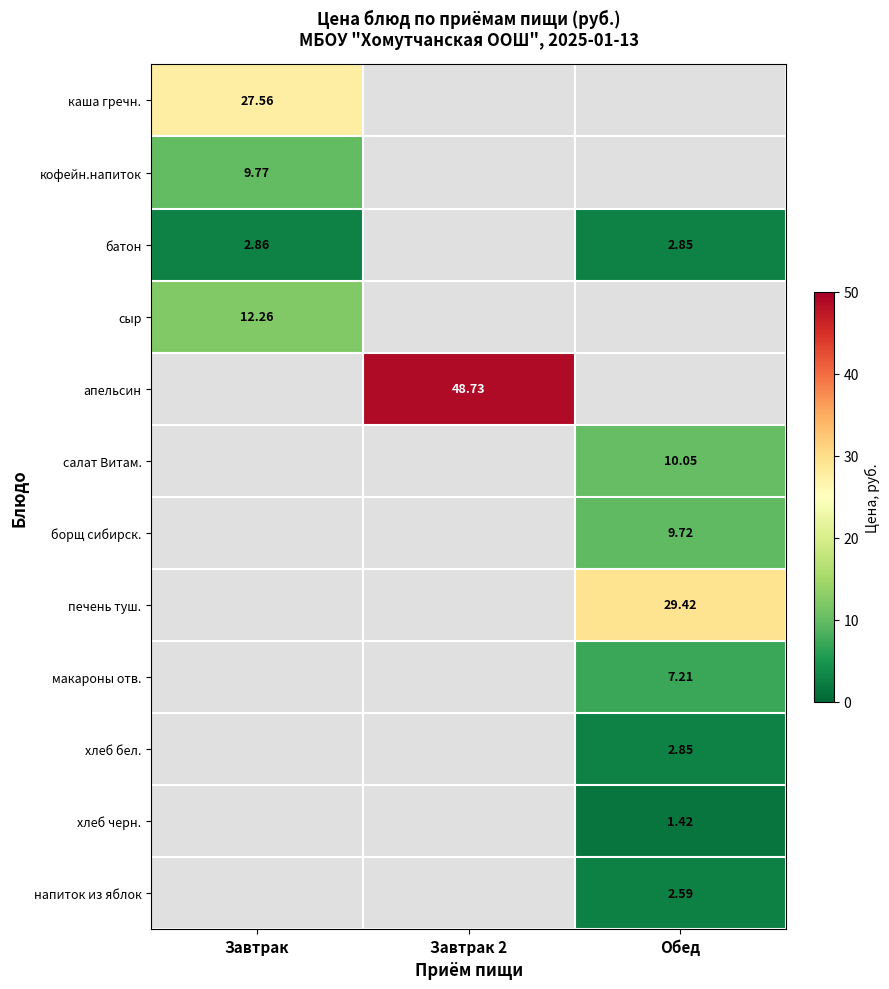

Is the value of батон at Завтрак greater than the value of хлеб бел. at Обед?

Yes